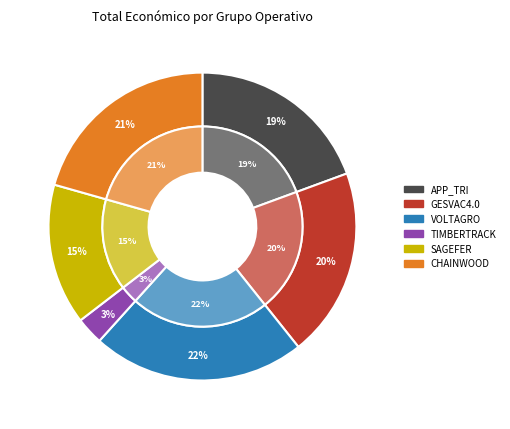

The SAGEFER slice represents 7% of the pie. True or false?

False